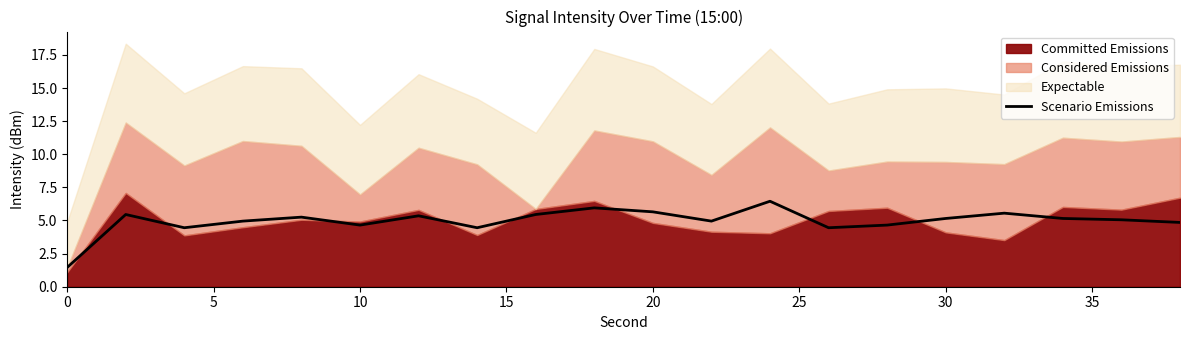

What is the lowest value of the Scenario Emissions series?

1.5